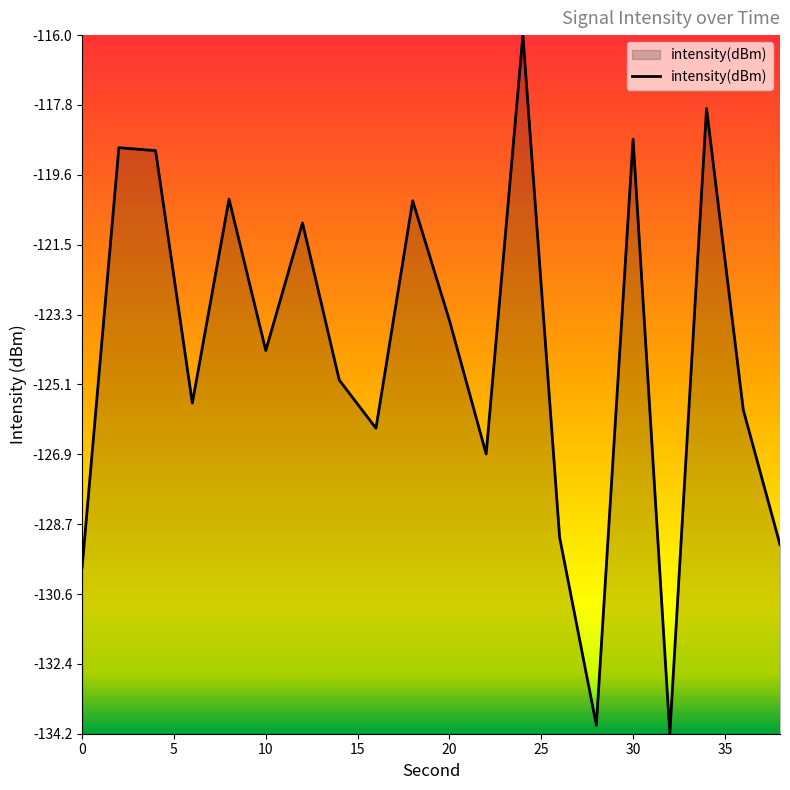

How many categories are shown in the chart?

20